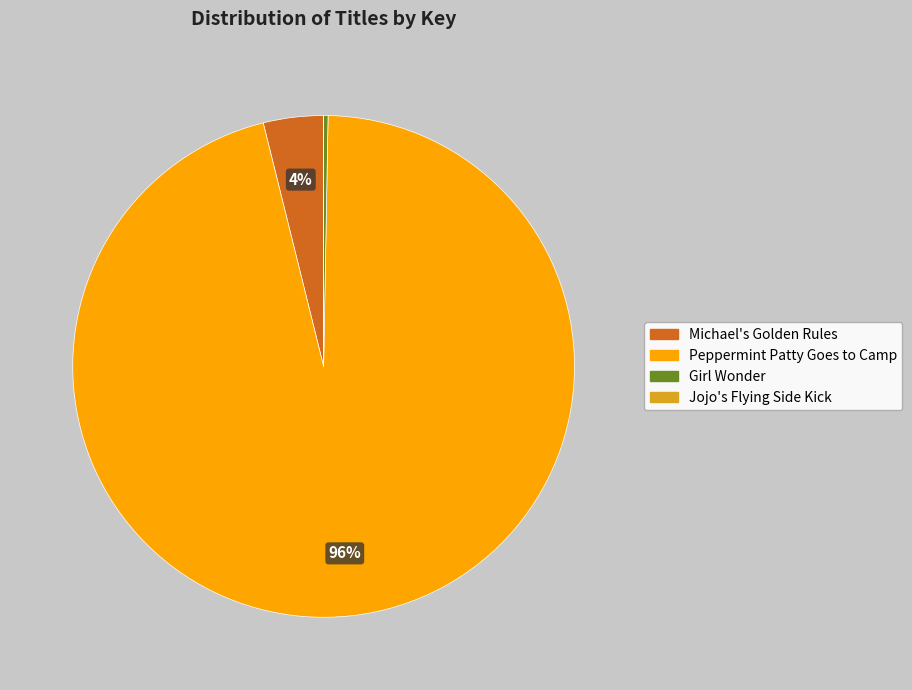

Is it true that Girl Wonder is 6% of the pie?

False